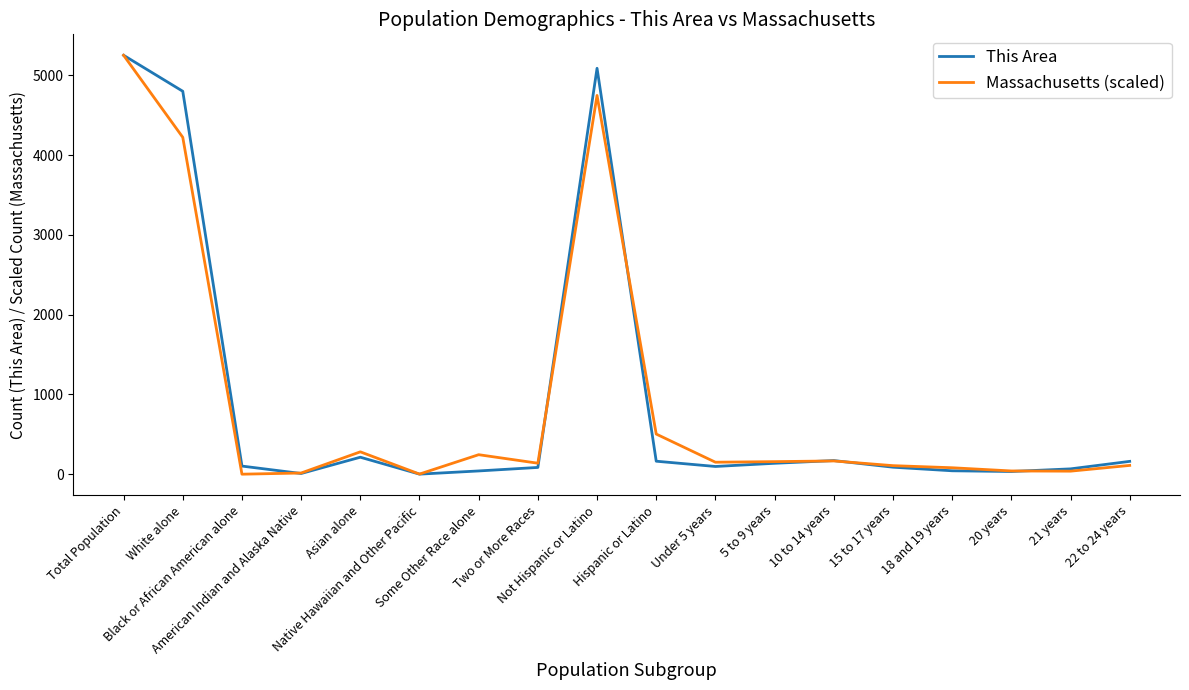

What is the difference between the maximum and second lowest values in the This Area series?

5241.0